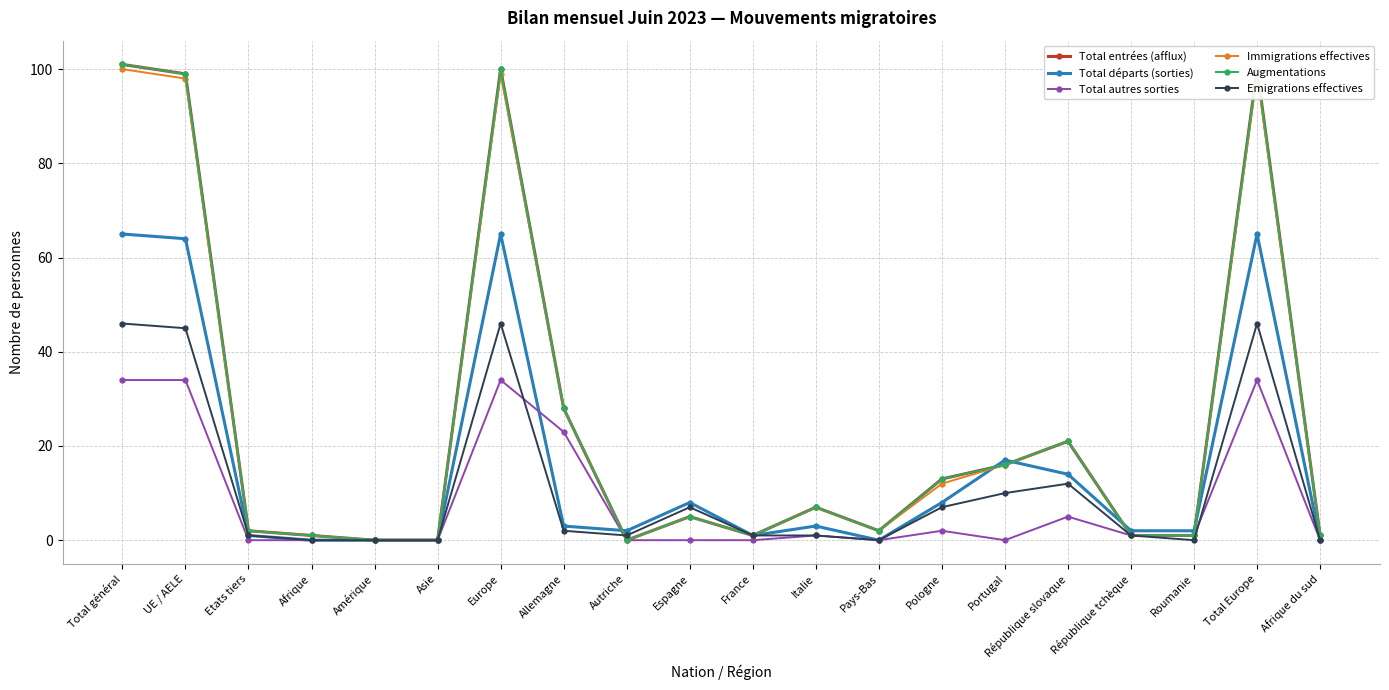

What is the approximate value of Immigrations effectives at Etats tiers?

2